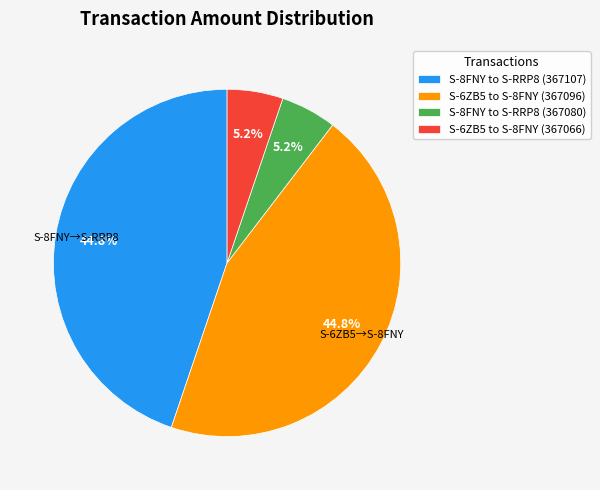

What percentage is the S-8FNY to S-RRP8 (367107) slice, to the nearest percent?

45%